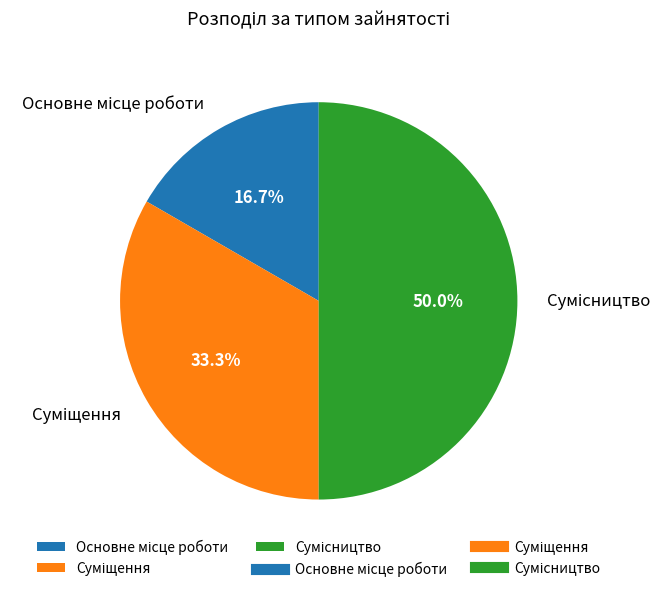

Count the number of slices in the pie.

3